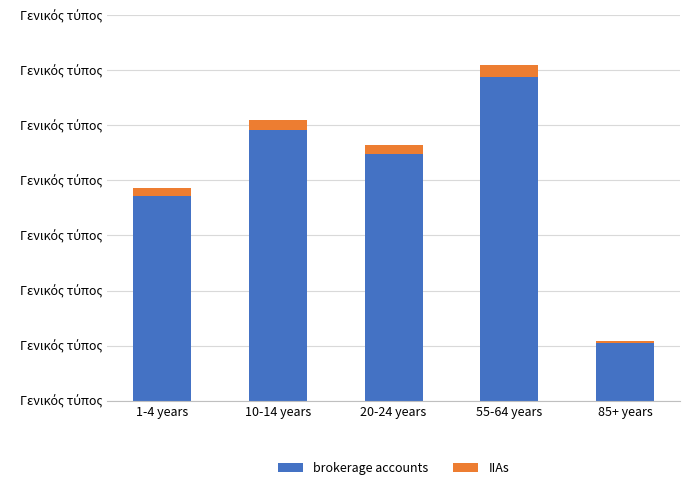

True or false: IIAs has a value of 155 at 85+ years.

True